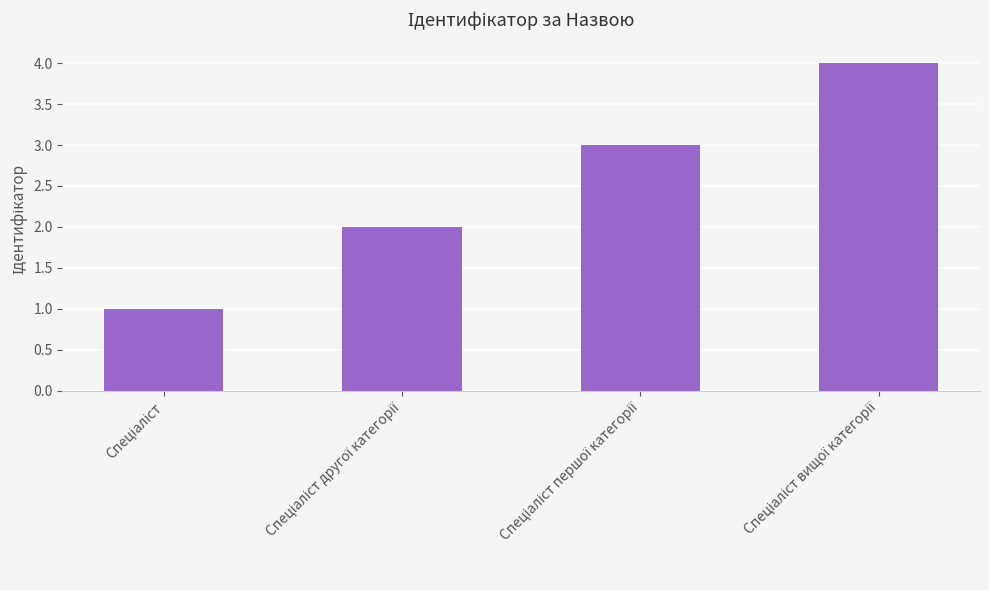

What is the maximum value shown in the chart?

4